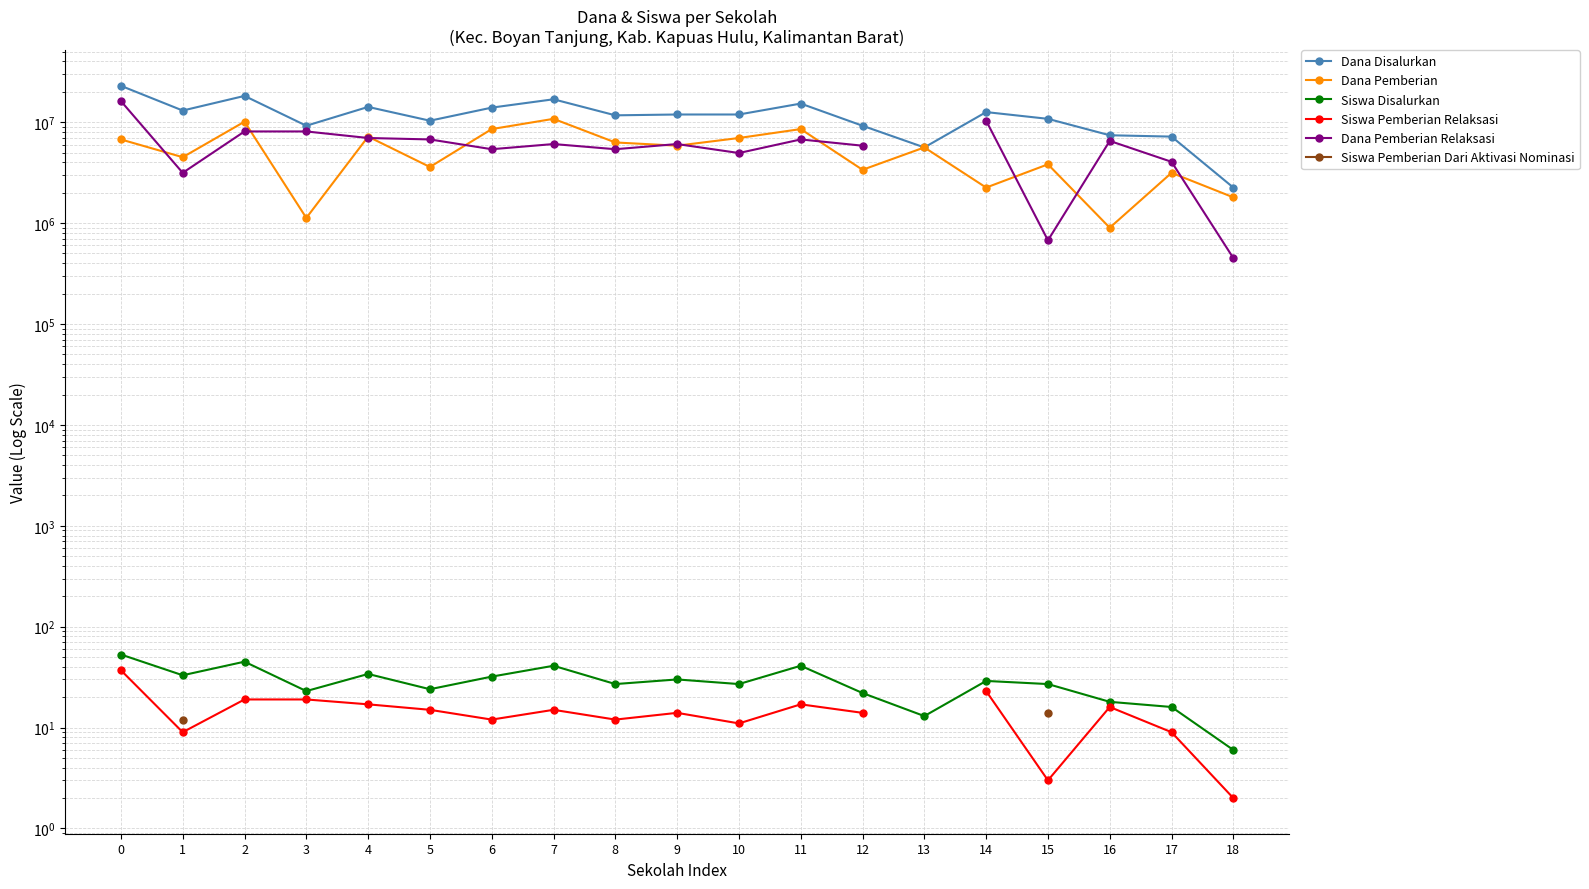

Which series has the largest total across all categories?

Dana Disalurkan